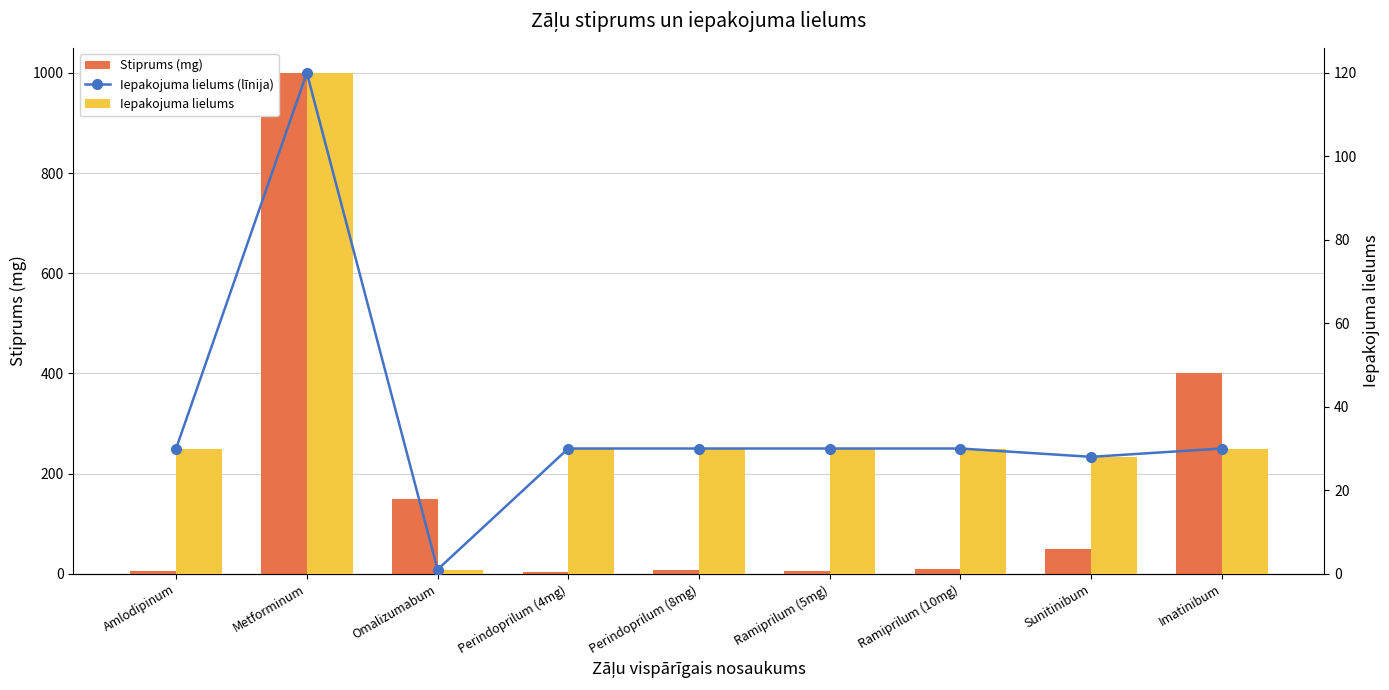

What is the sum of all Stiprums (mg) values?

1632